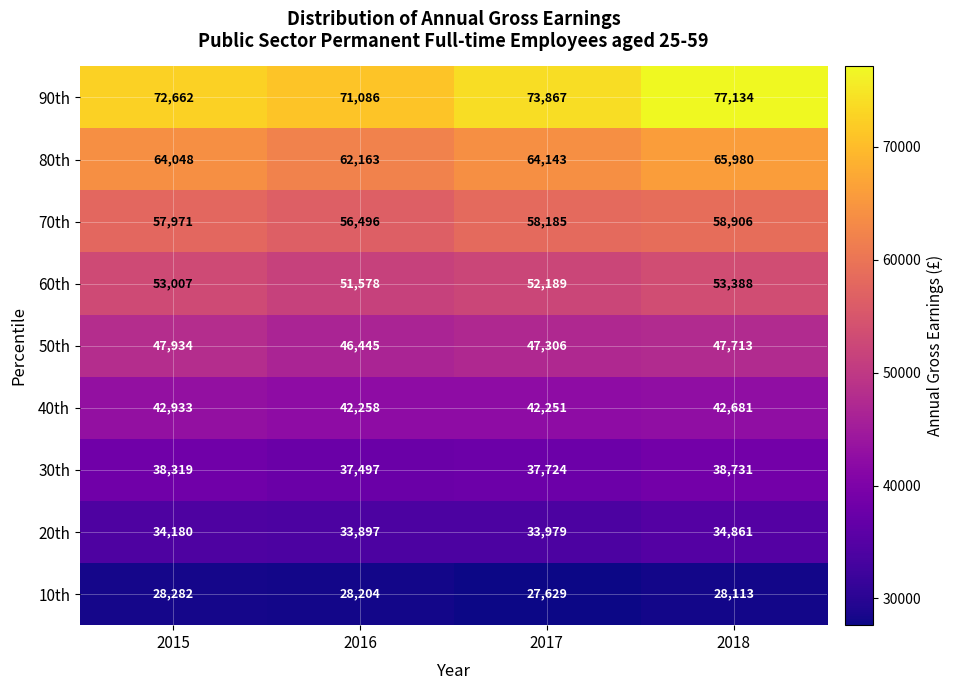

At how many categories does at least one series exceed 73971?

1